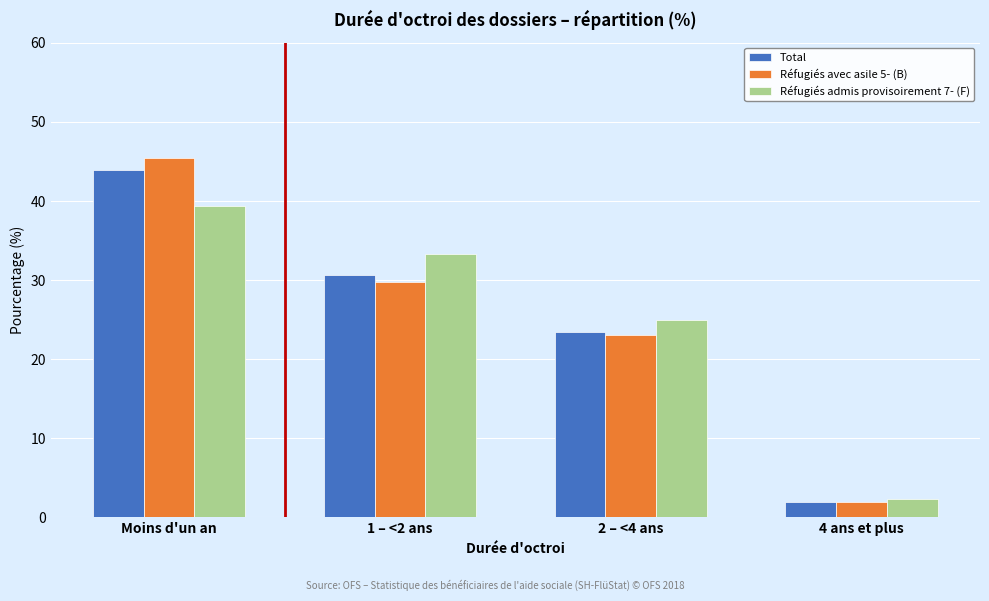

Reading left to right, list all the values displayed in this chart.

Total: 43.9	30.6	23.5	2.0
Réfugiés avec asile 5- (B): 45.4	29.7	23.0	1.9
Réfugiés admis provisoirement 7- (F): 39.4	33.3	25.0	2.3